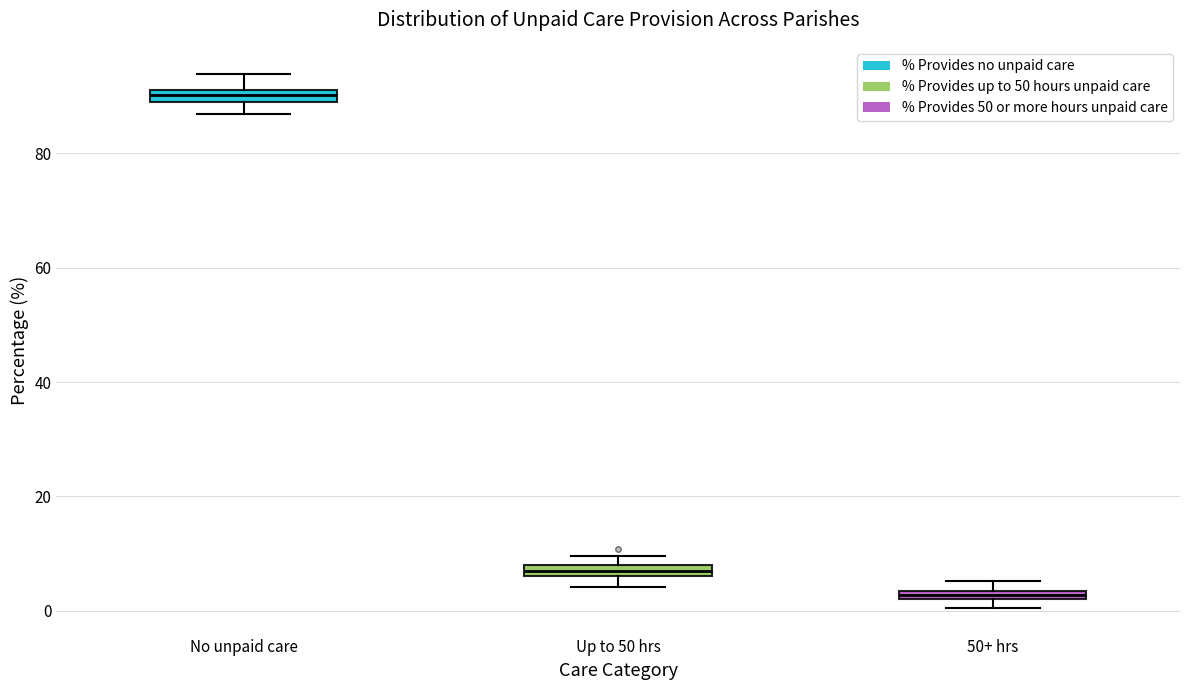

Where is the lower edge of the box for 50+ hrs on the y-axis? The values are not printed on the chart, so give them approximately, as read against the axis.

2